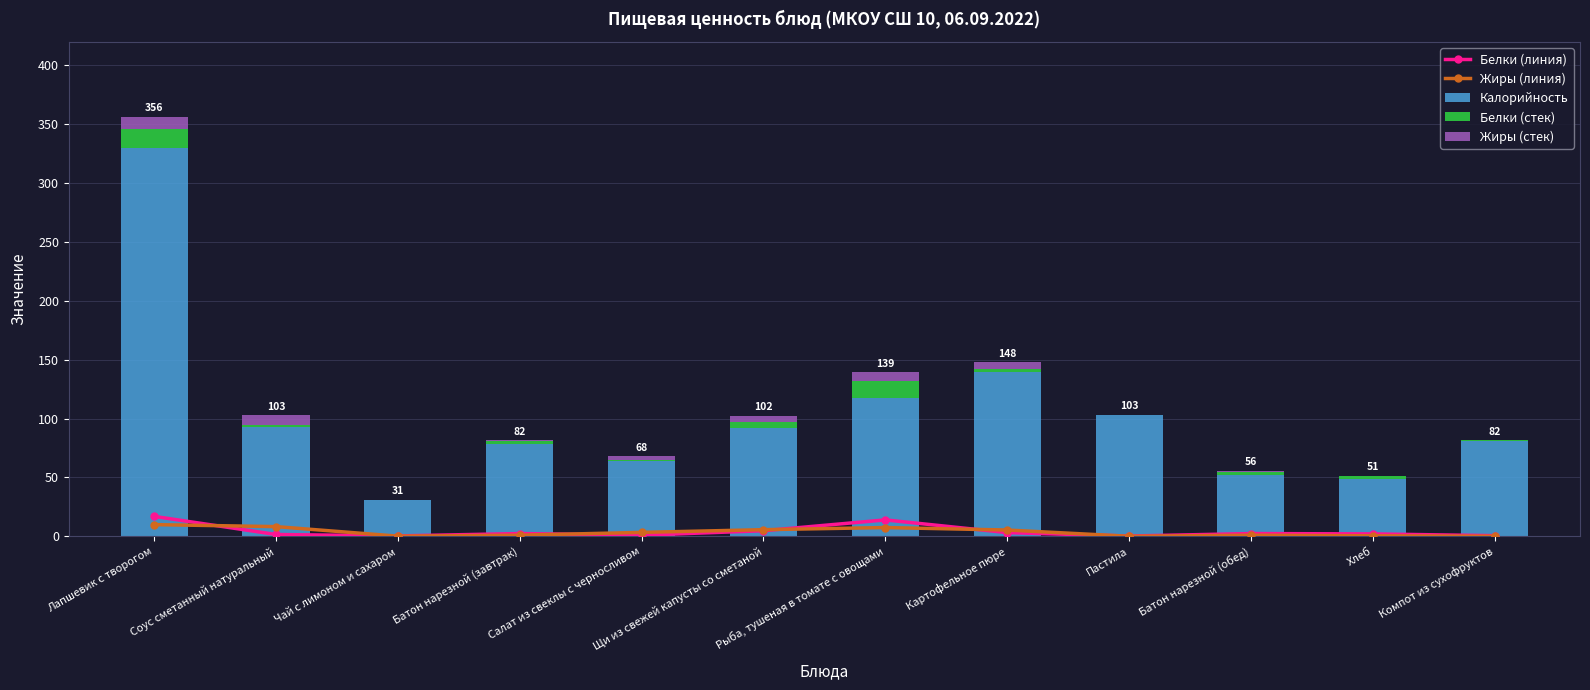

At how many categories does at least one series exceed 266?

1